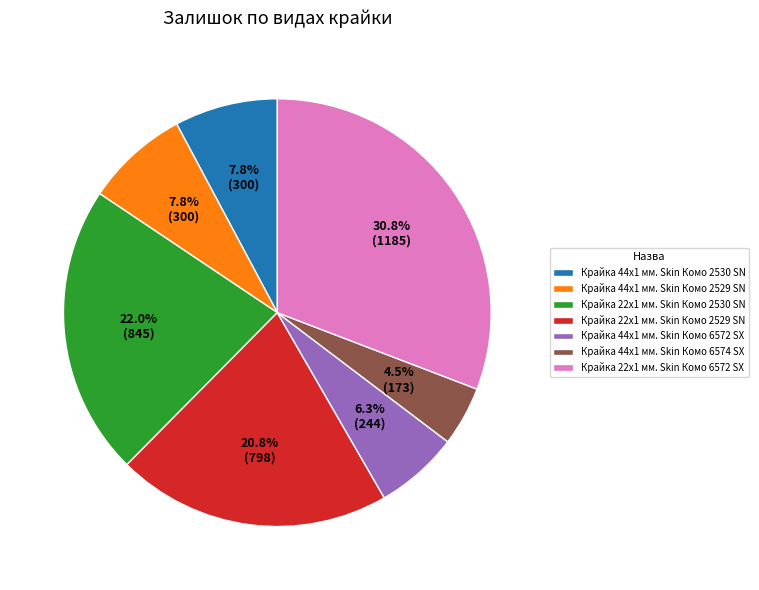

Does Крайка 22x1 мм. Skin Комо 2529 SN represent more than half of the total?

No